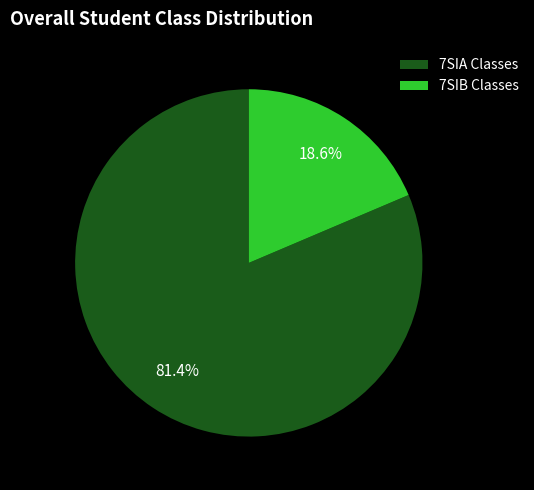

Count the number of slices in the pie.

2